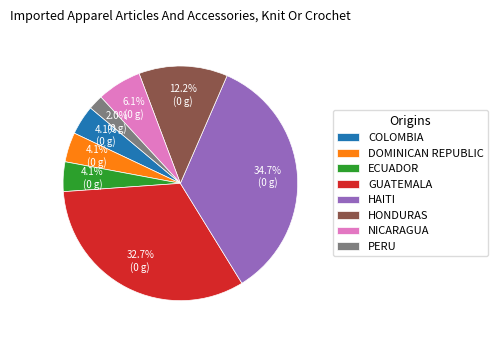

How many segments does this pie chart have?

8